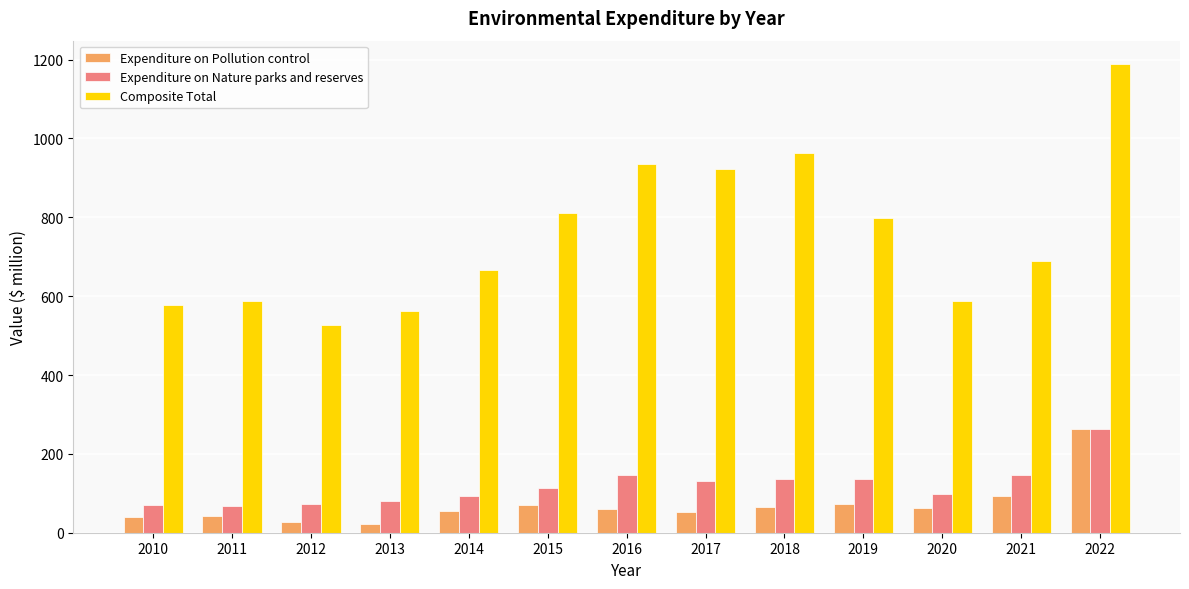

What is the spread (max minus min) of values at 2022?

925.5